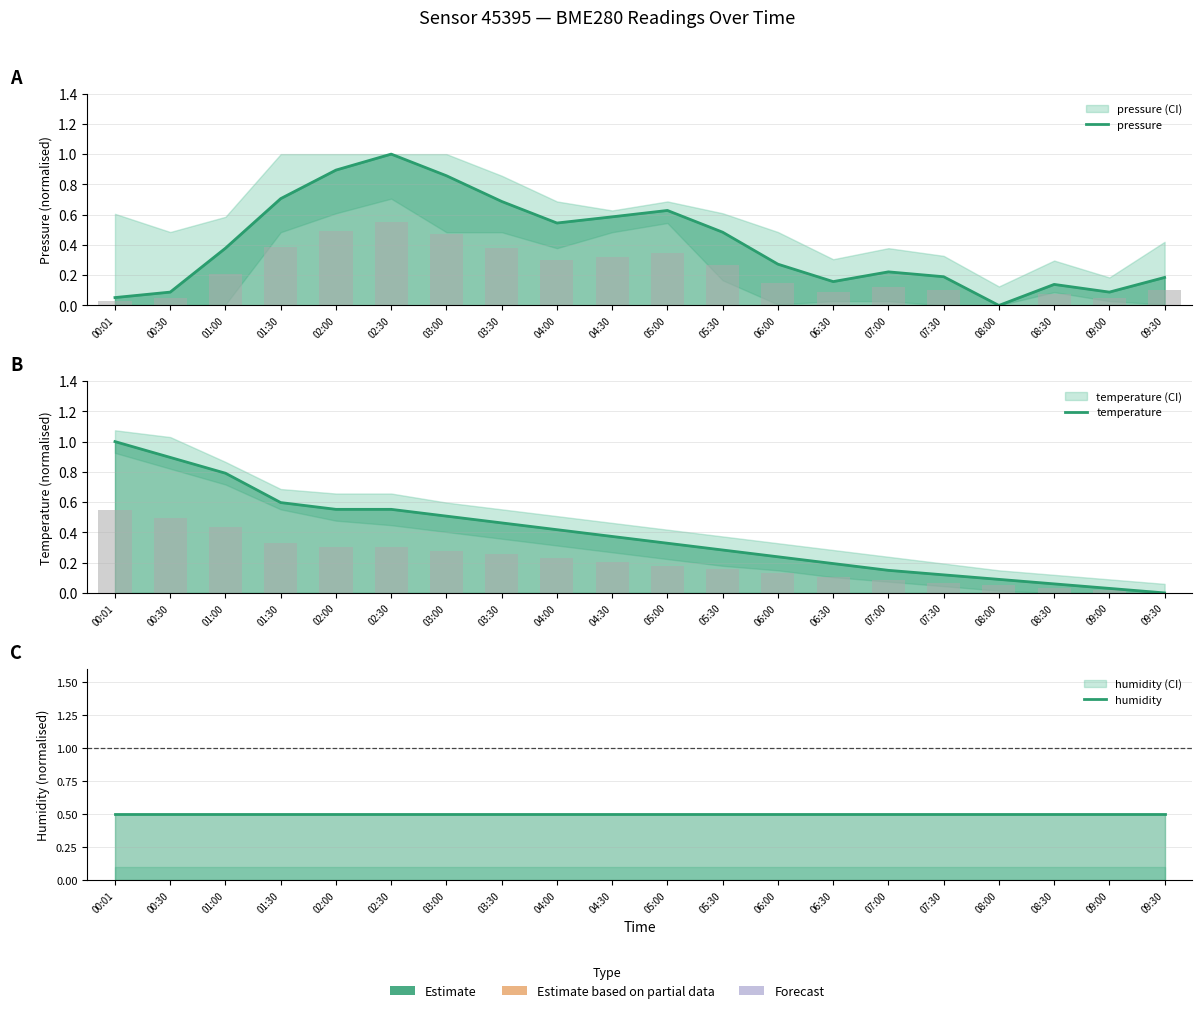

True or false: pressure has a value of 0.1 at 00:01.

False